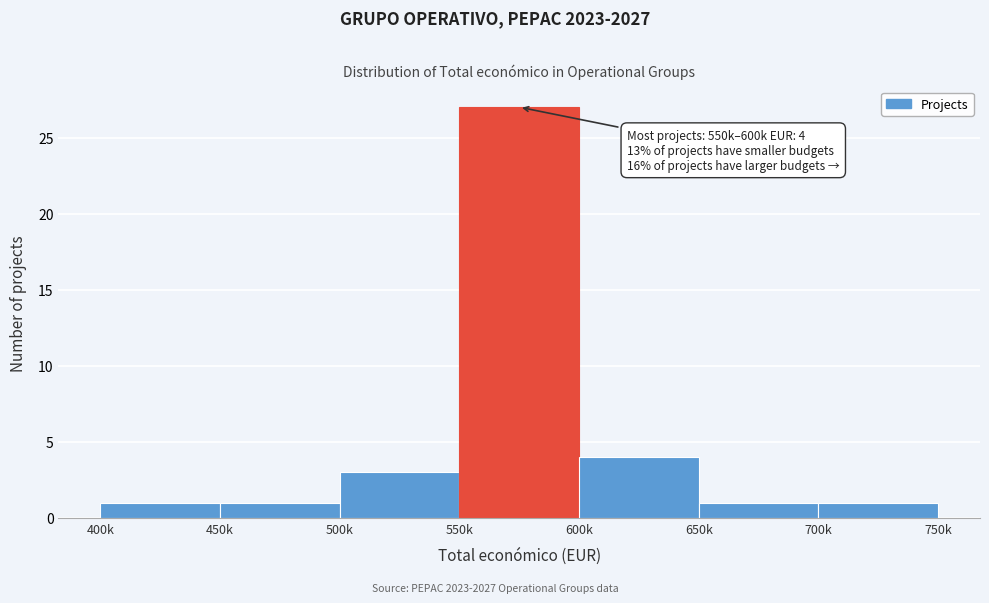

Reading right to left, list all the values displayed in this chart.

1	1	4	27	3	1	1